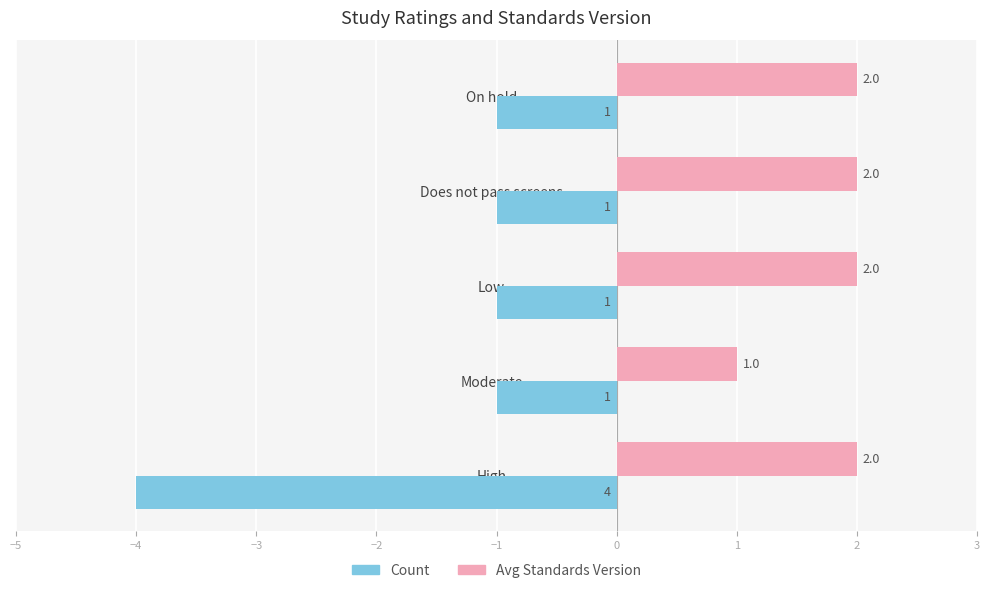

Where is Avg Standards Version nearest to the value 1?

Moderate